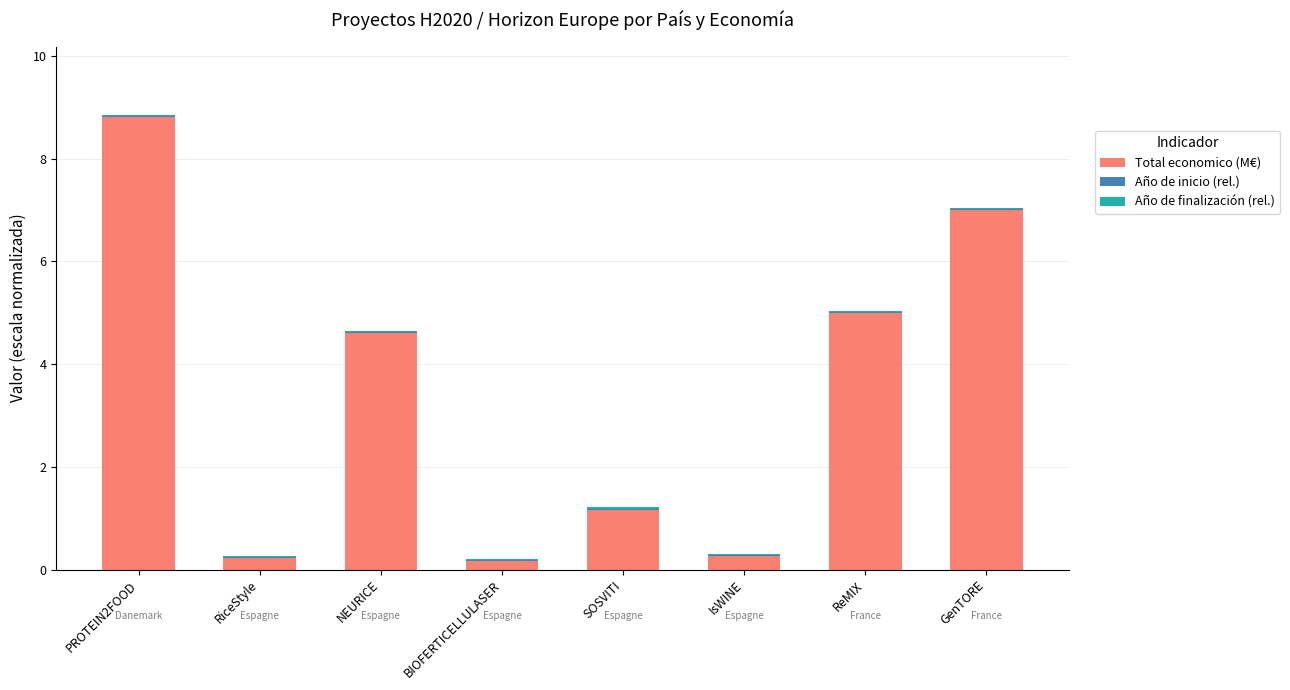

At which label is Total economico (M€) closest to 4?

NEURICE